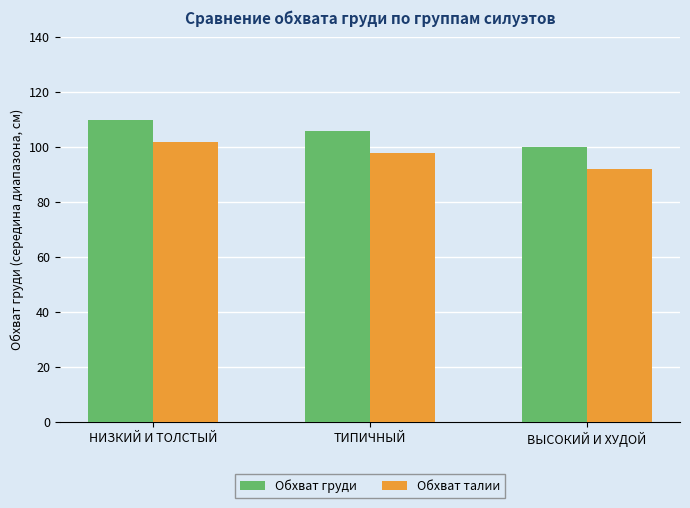

At ТИПИЧНЫЙ, list the series in order from largest to smallest.

Обхват груди, Обхват талии